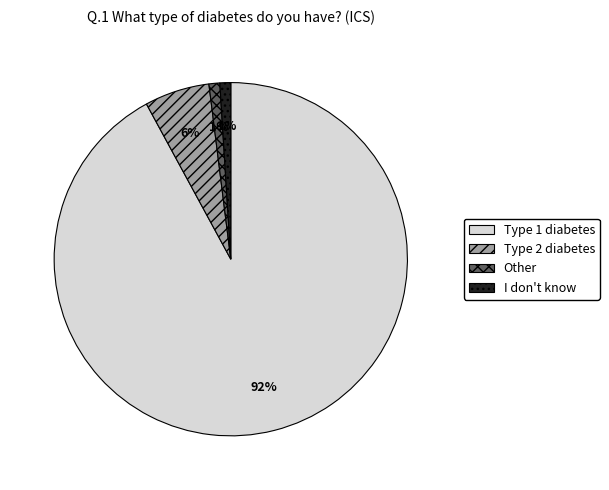

Which slice is the largest?

Type 1 diabetes